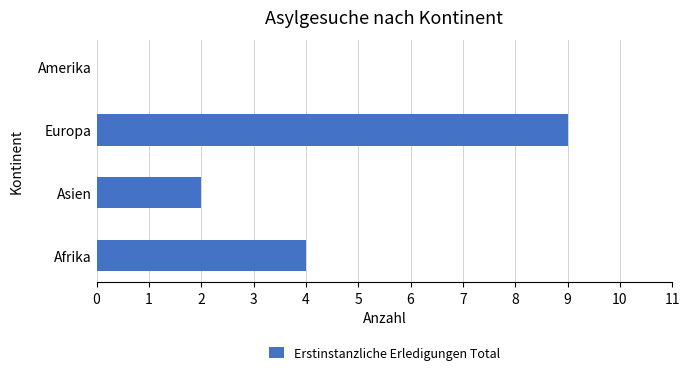

Are the bars horizontal?

Yes